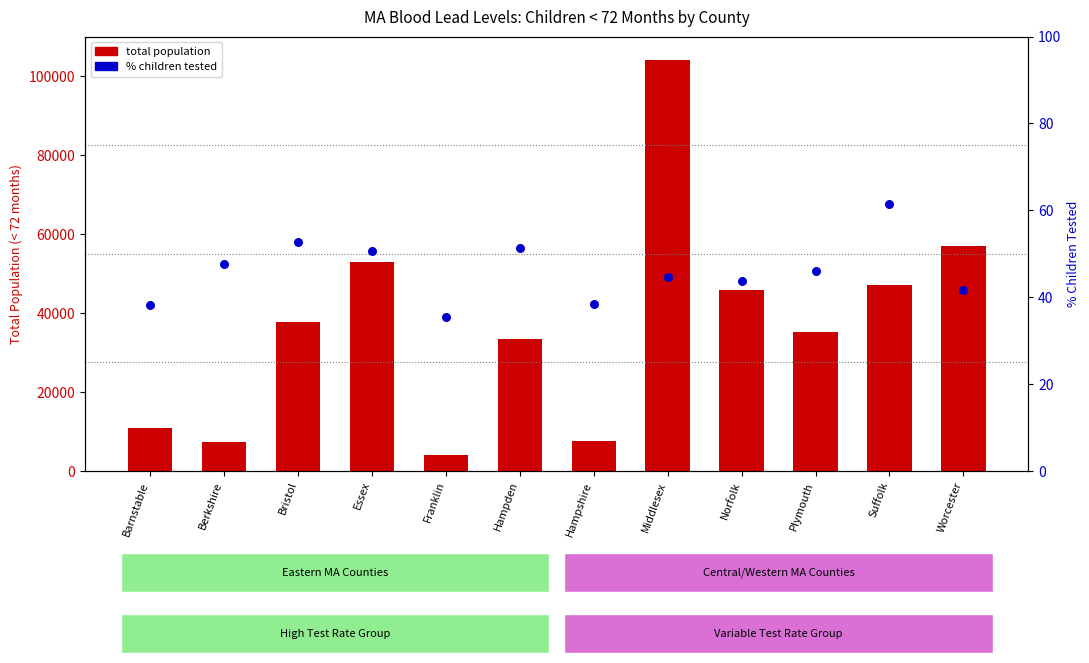

Which series has the widest spread of Y values?

Total Population